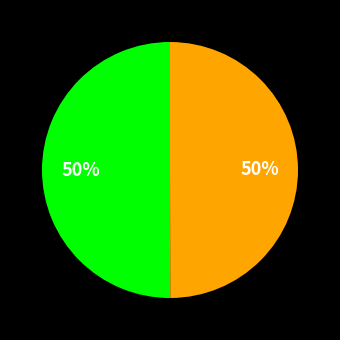

How many segments does this pie chart have?

2